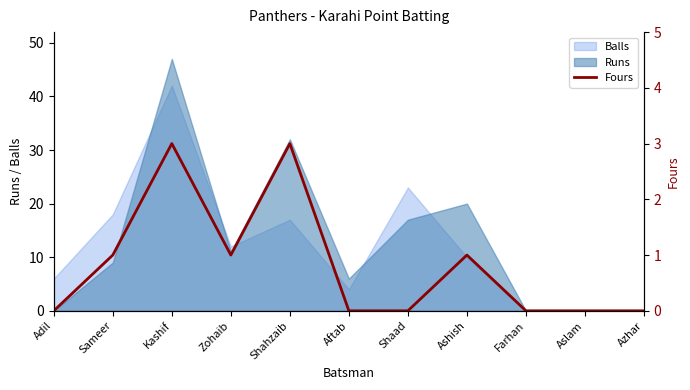

The chart shows a value of 0 at Adil. True or false?

True